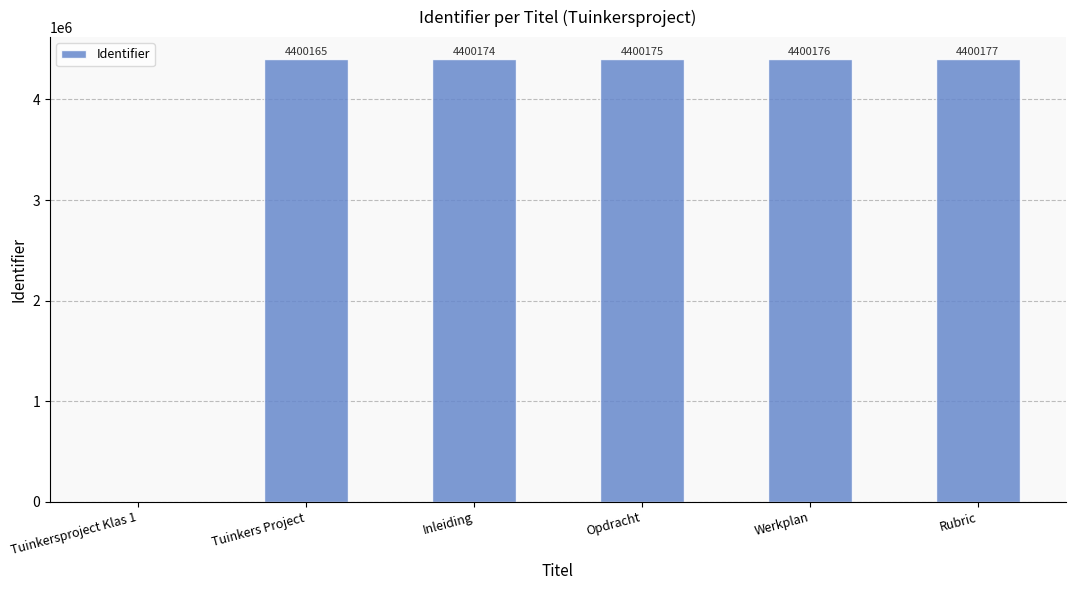

How many data points does each series have?

6